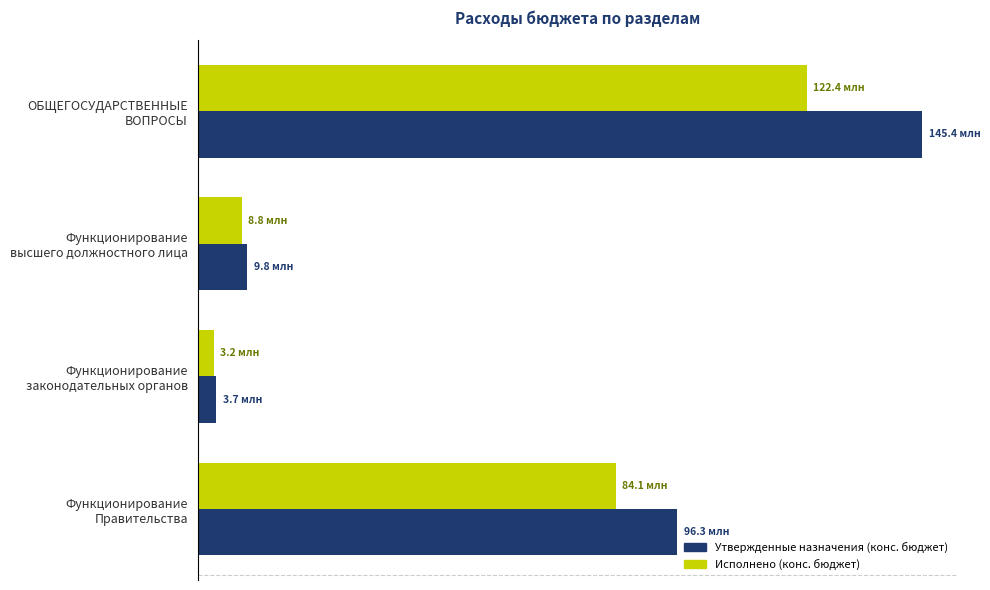

List the series in order of their peak value, highest first.

Утвержденные назначения (конс. бюджет), Исполнено (конс. бюджет)